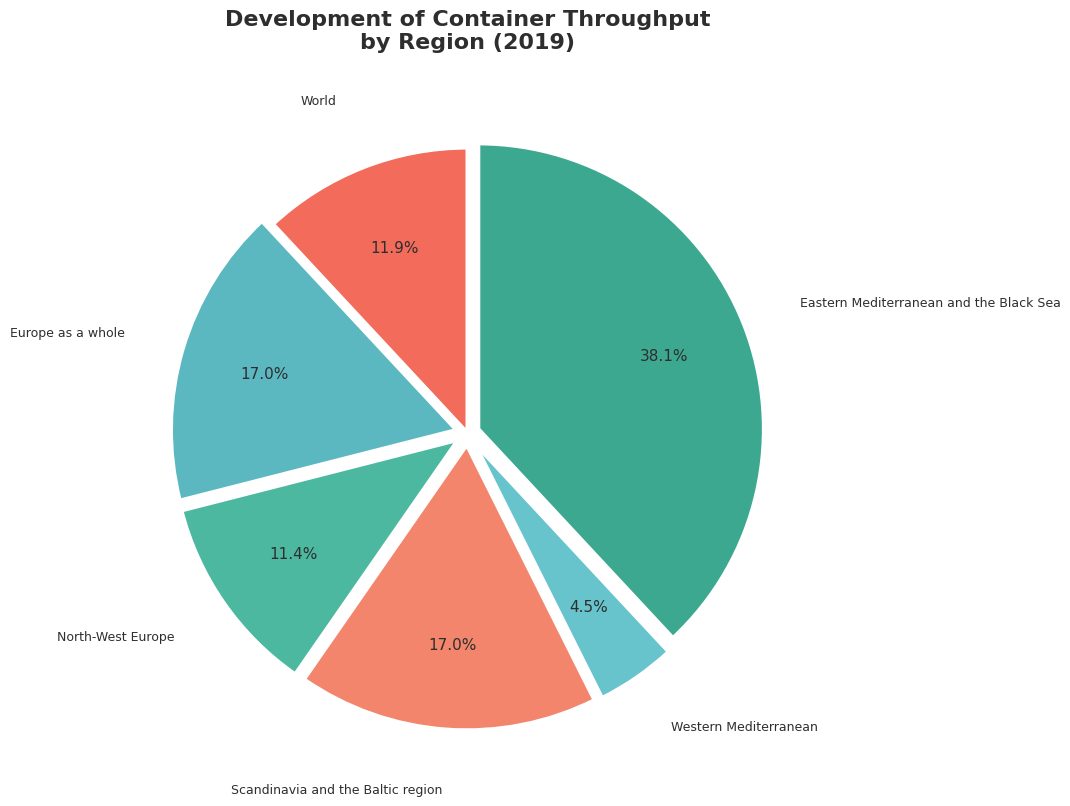

Do Europe as a whole and World together represent more than half of the pie?

No